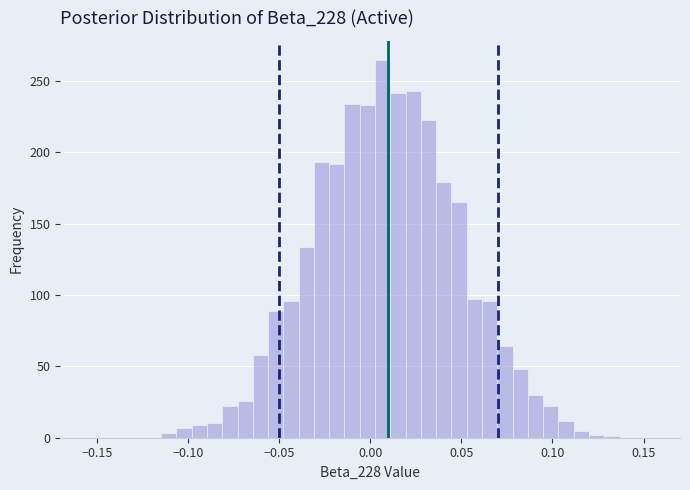

Around what value on the x-axis is the tallest bar? Give the approximate position of its centre, as read against the axis.

0.005